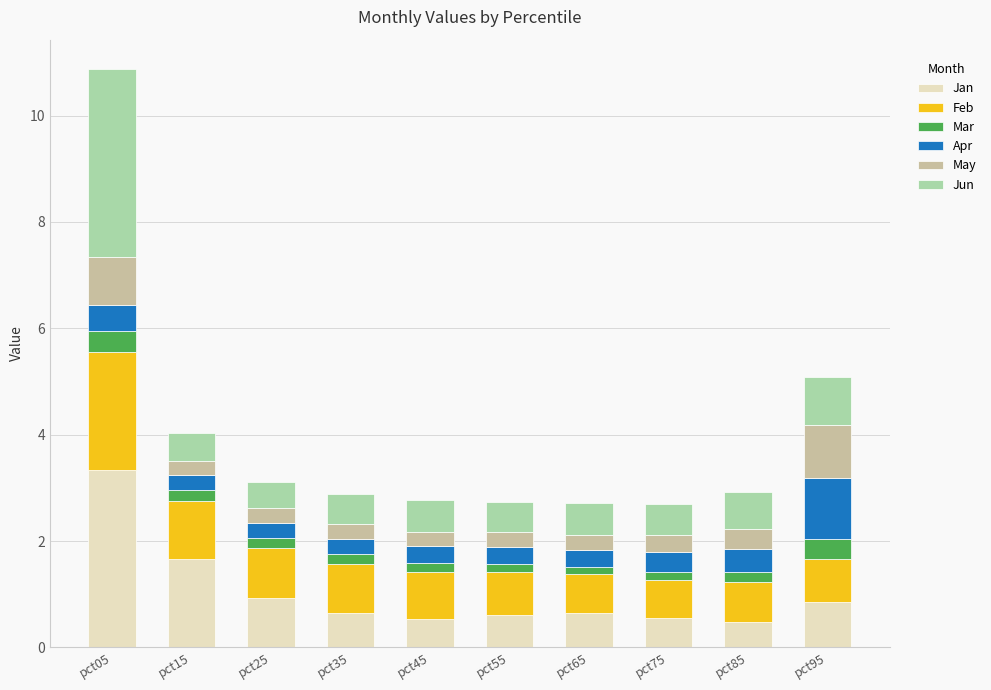

What is the difference between the second highest and minimum values in the Jan series?

1.2